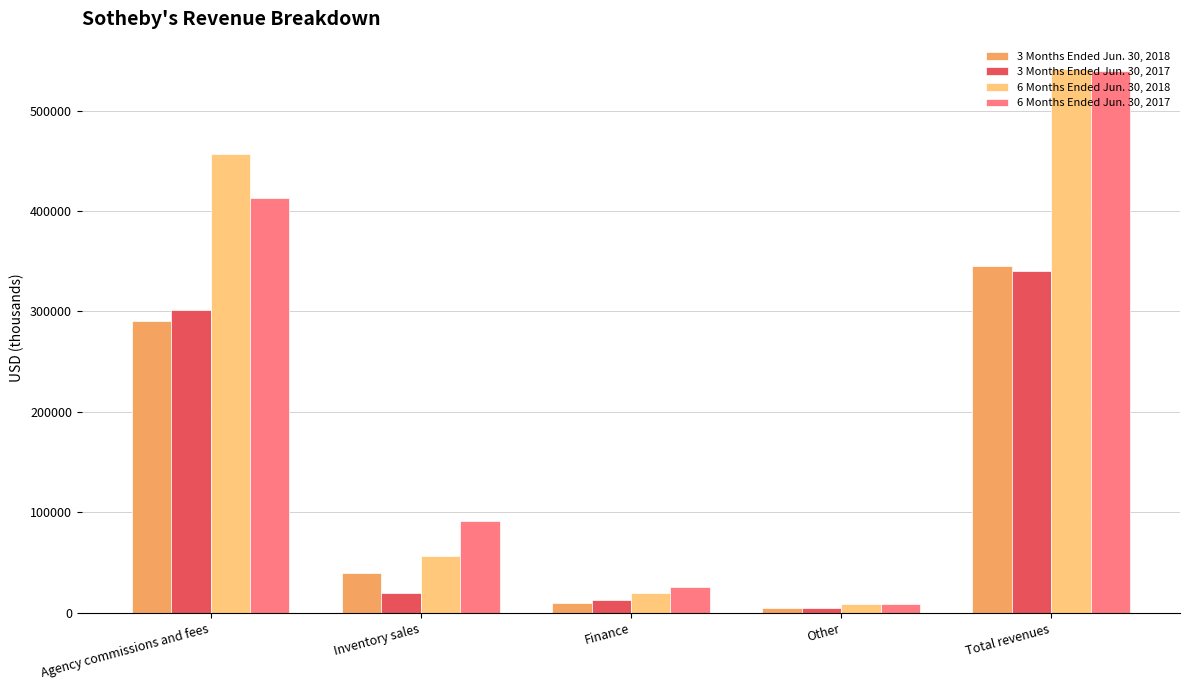

At which category is the sum across all series the highest?

Total revenues